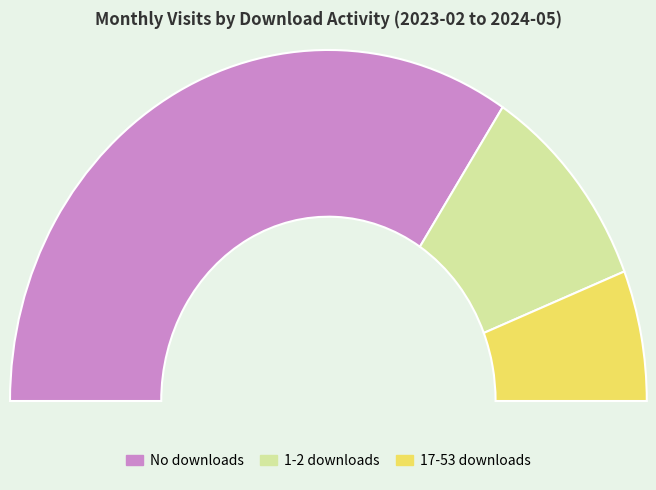

True or false: 2023-10 accounts for 1% of the total.

False